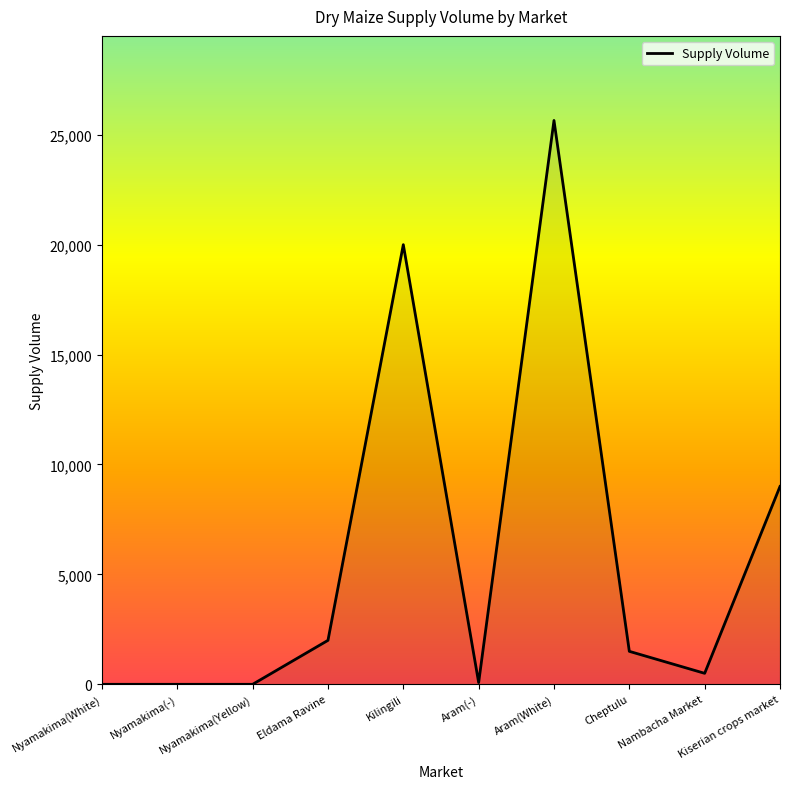

How many series are shown in this chart?

1